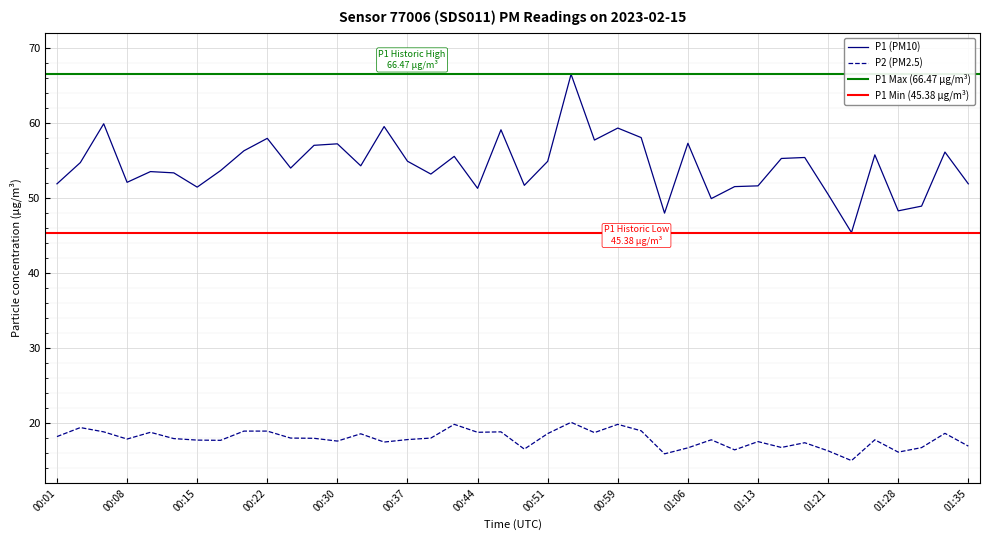

At how many categories does at least one series exceed 21?

40